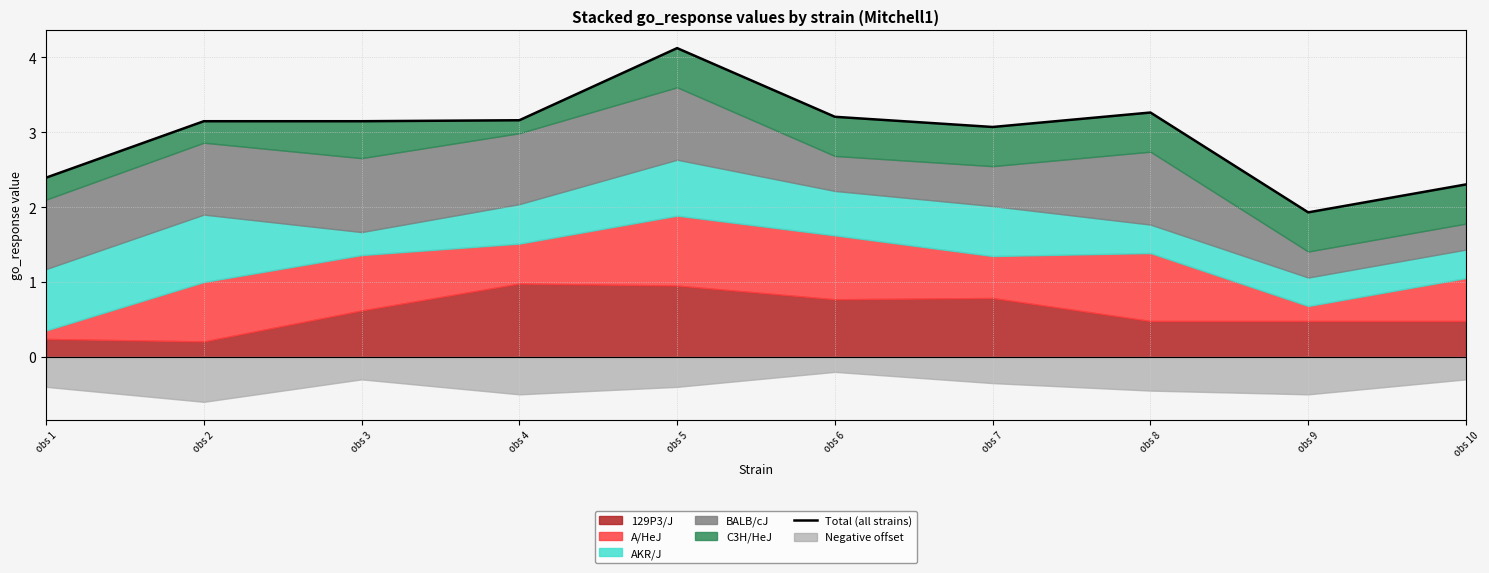

What is the sum of the values at obs 8 and obs 4?

6.4